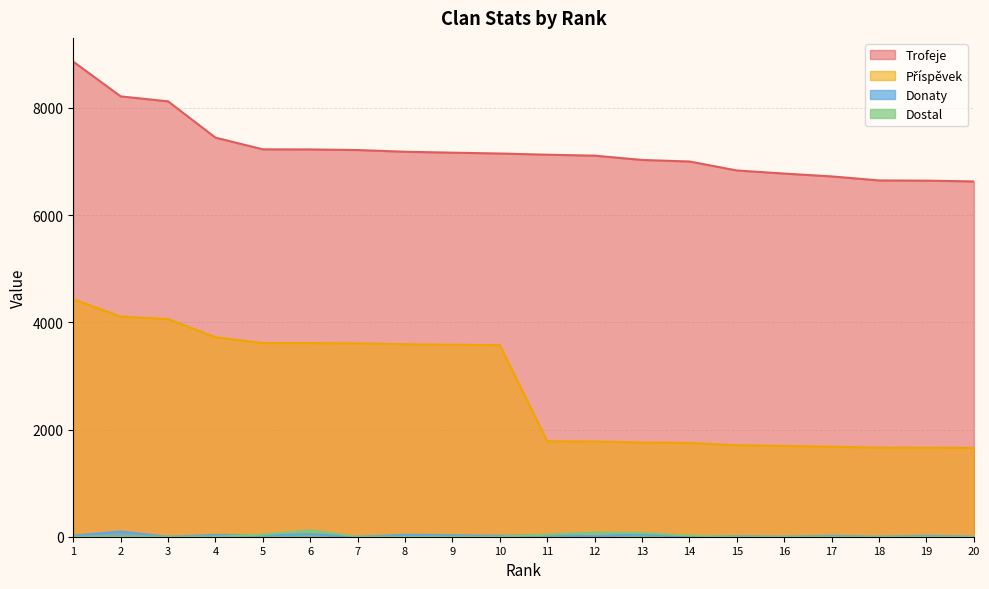

Between 14 and 12, which is larger?

12